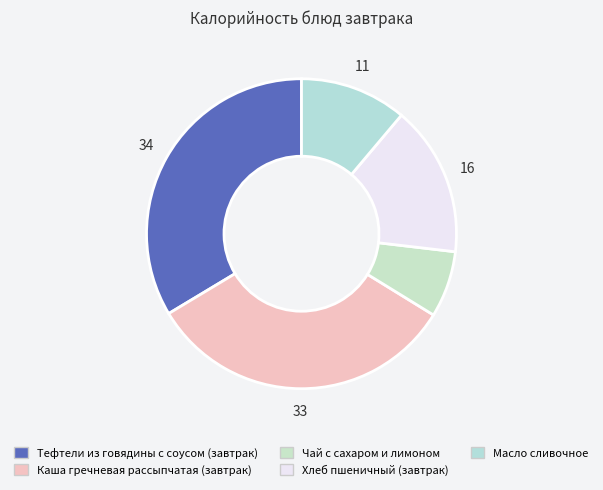

How many segments does this pie chart have?

5